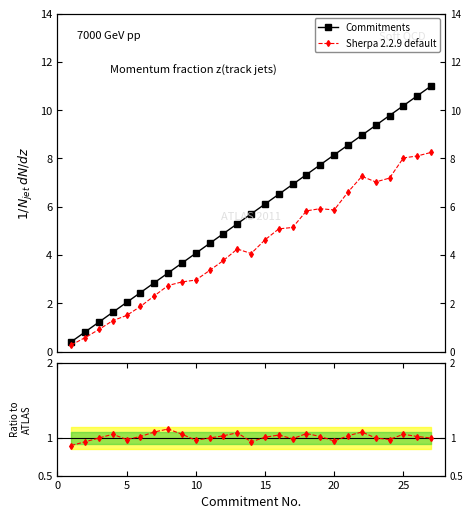

How many lines are shown in the chart?

3